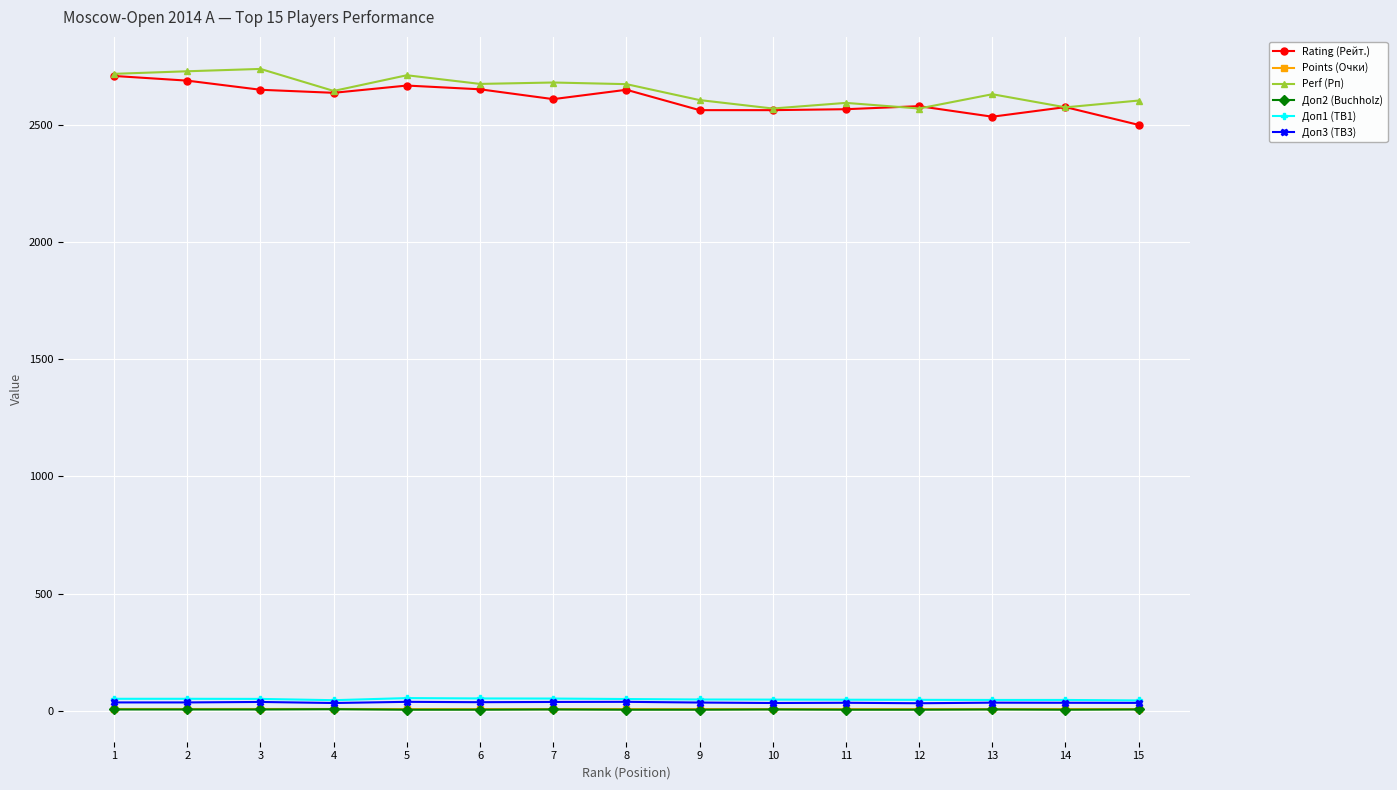

True or false: Rating (Рейт.) and Доп2 (Buchholz) cross at least once.

False